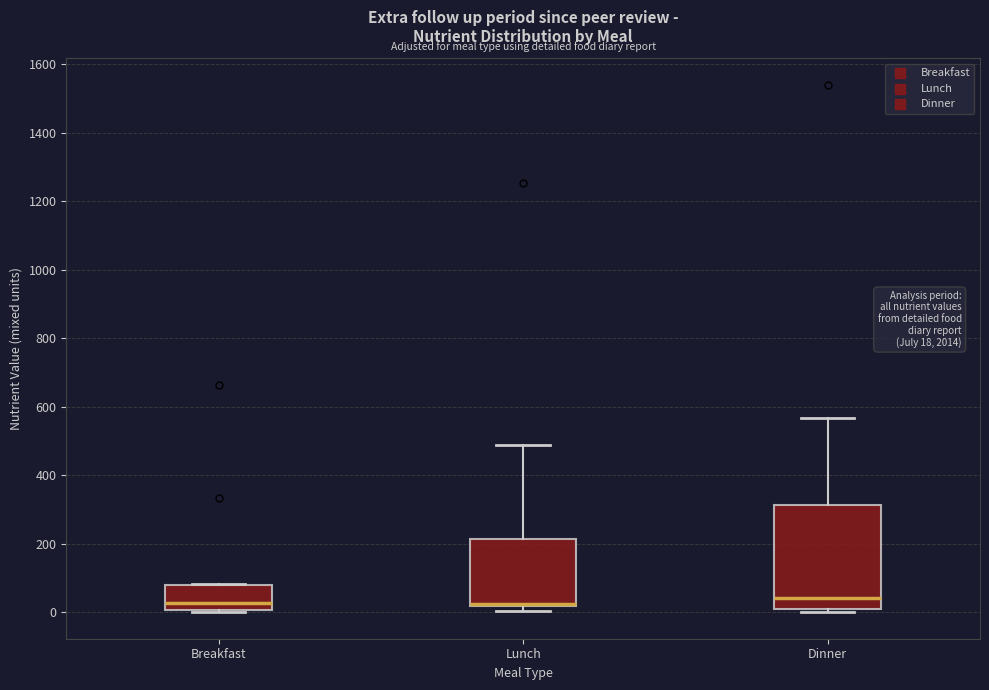

Which box is the tallest, from its lower edge to its upper edge?

Dinner